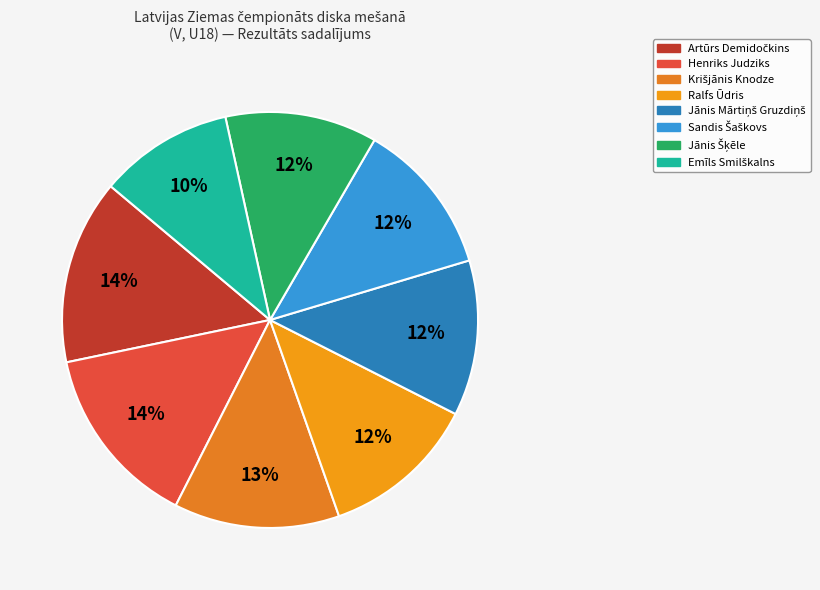

To the nearest percent, what is the average slice percentage?

12%